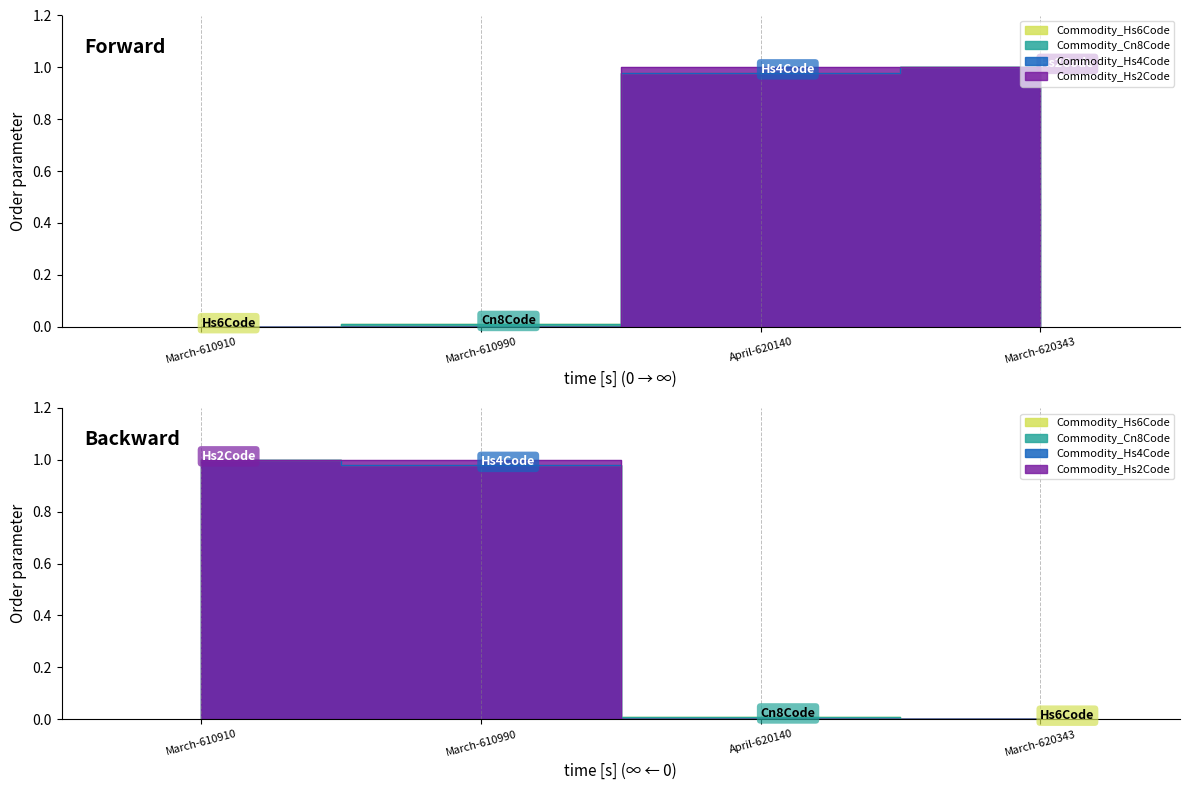

At how many categories does at least one series exceed 0?

3